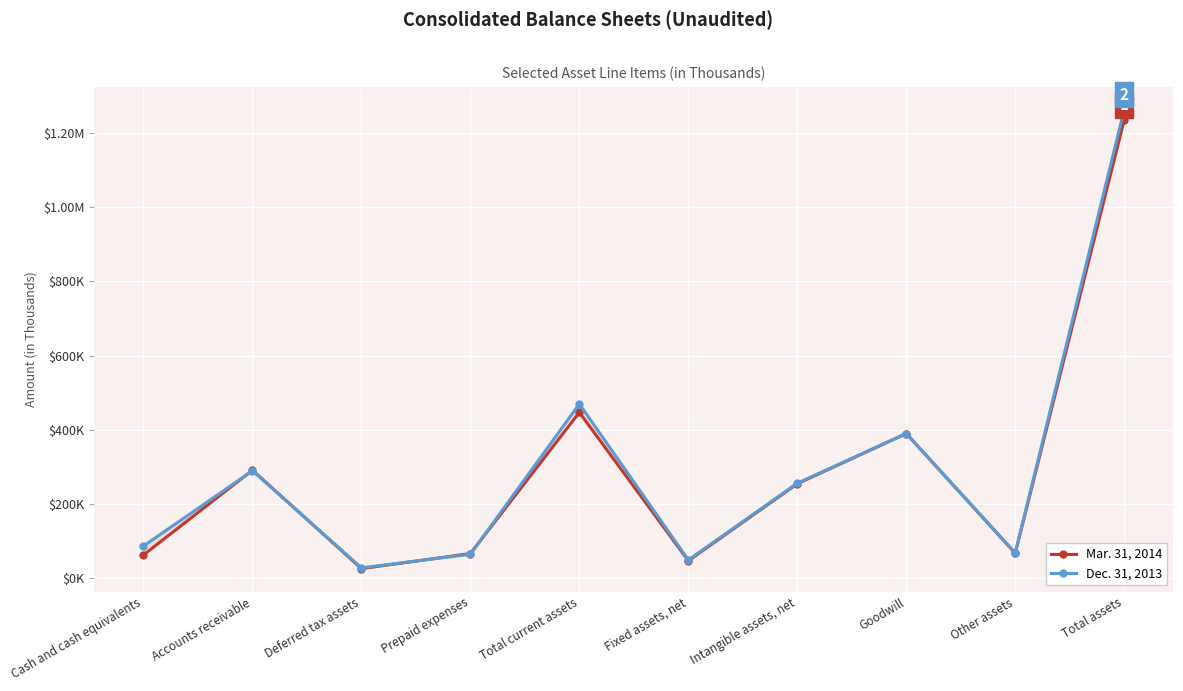

What is the value of the Mar. 31, 2014 point at the 4th from the left?

66668